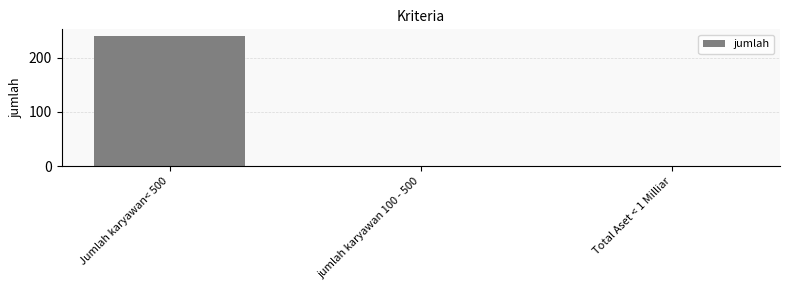

Which label corresponds to the largest value in the chart?

Jumlah karyawan< 500